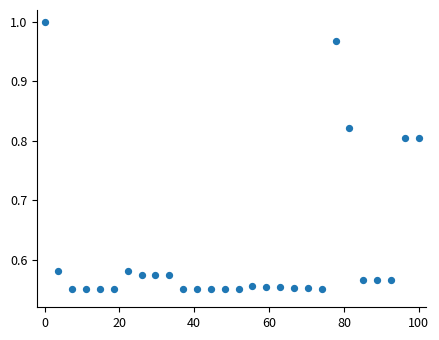

What is the range of X values (max minus min)?

100.0